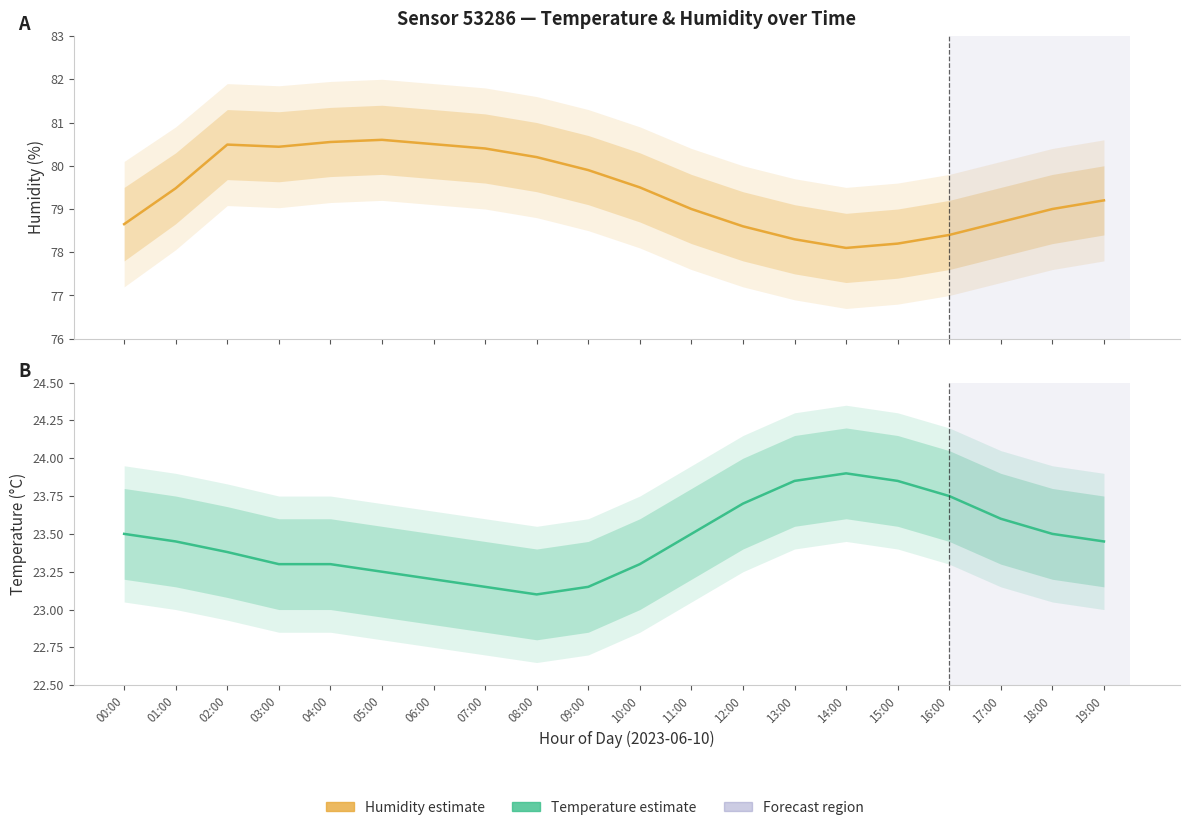

True or false: Humidity (estimate) and Temperature (estimate) intersect in this chart.

False